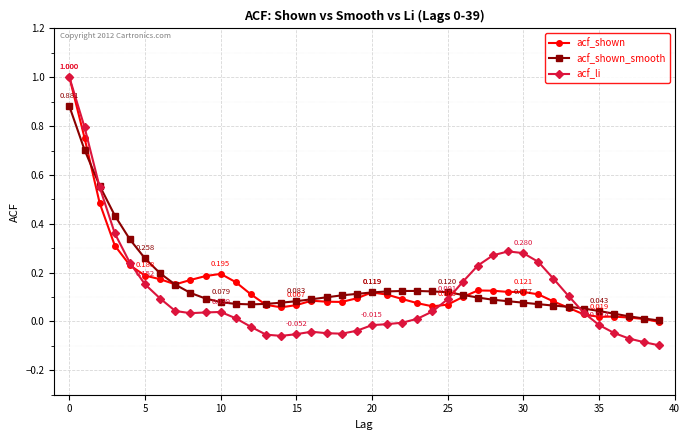

Which series has the widest spread of values?

acf_li